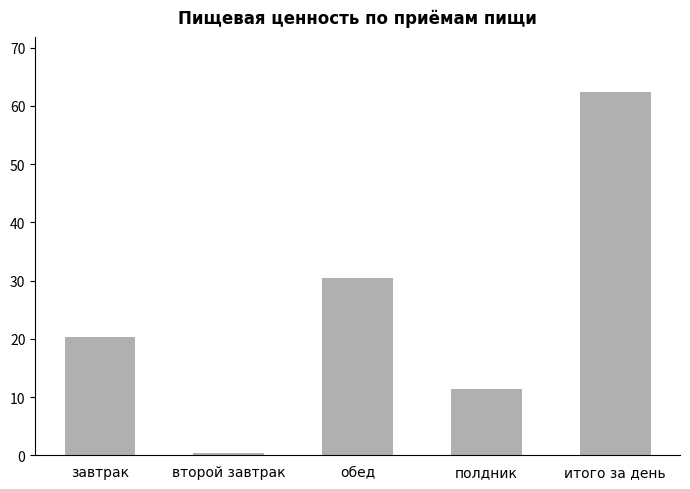

What is the average value?

25.0